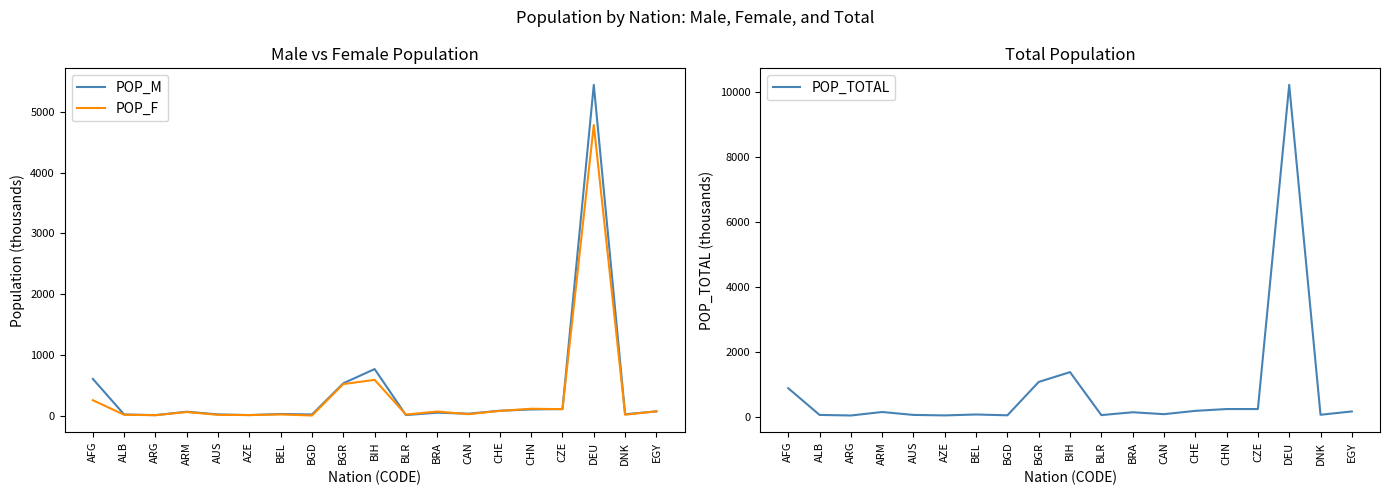

Is this an area chart (filled region under the line)?

No